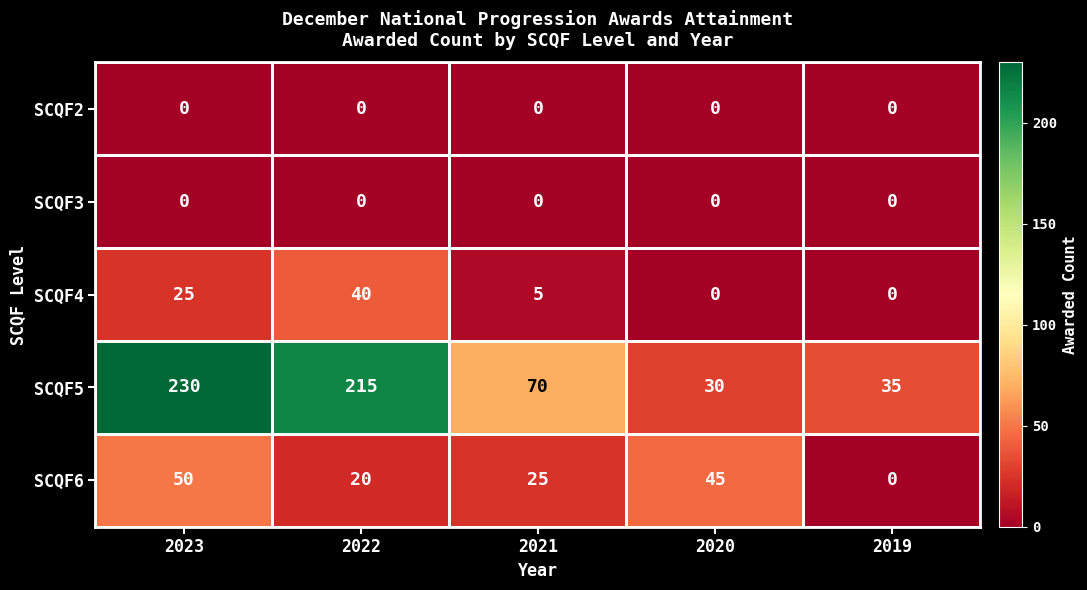

Count the SCQF6 values in the range 20 to 45.

3